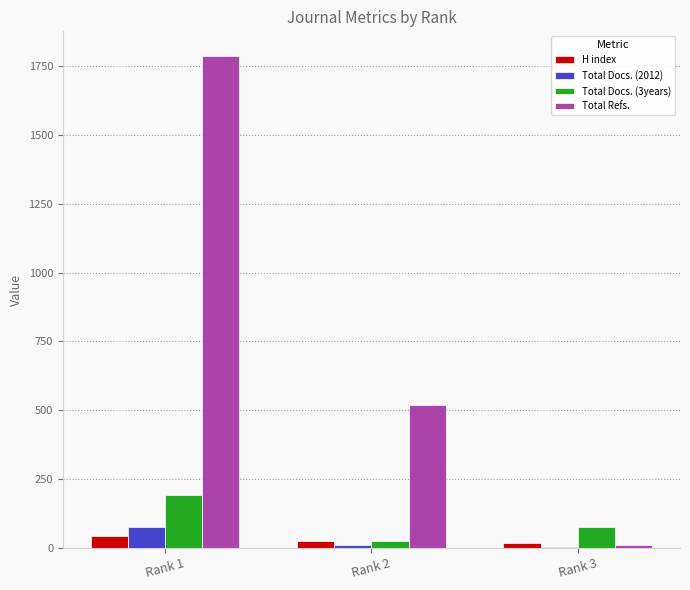

What are all the series names shown in the legend?

H index, Total Docs. (2012), Total Docs. (3years), Total Refs.